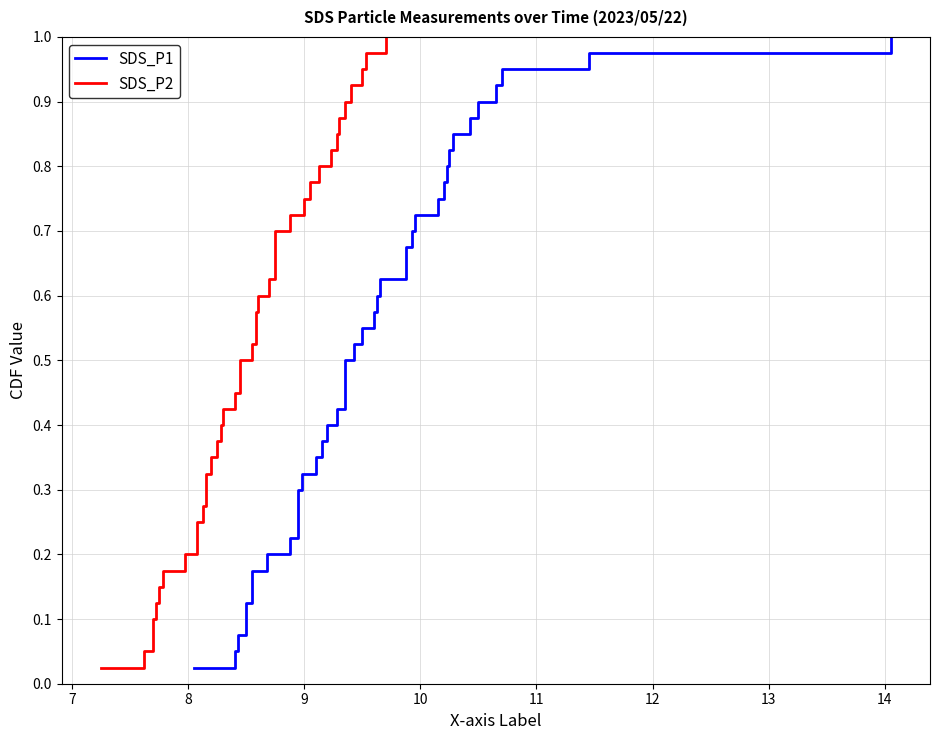

Which series has the largest total across all categories?

SDS_P1